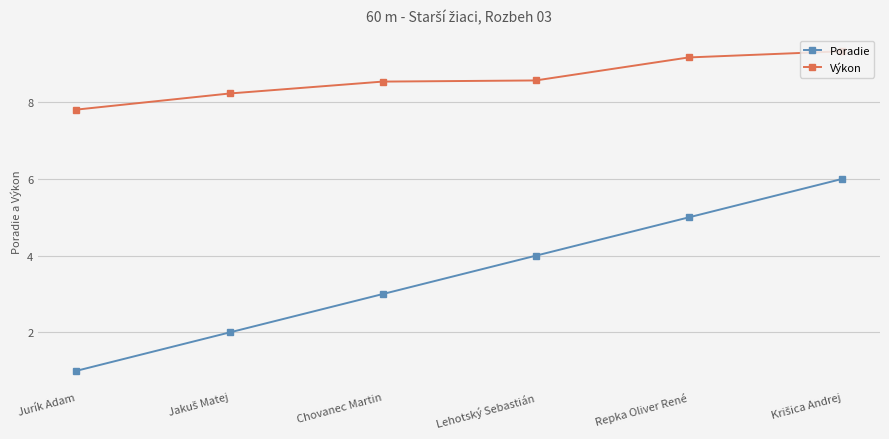

True or false: Výkon has more than 2 points higher than both neighbors.

False